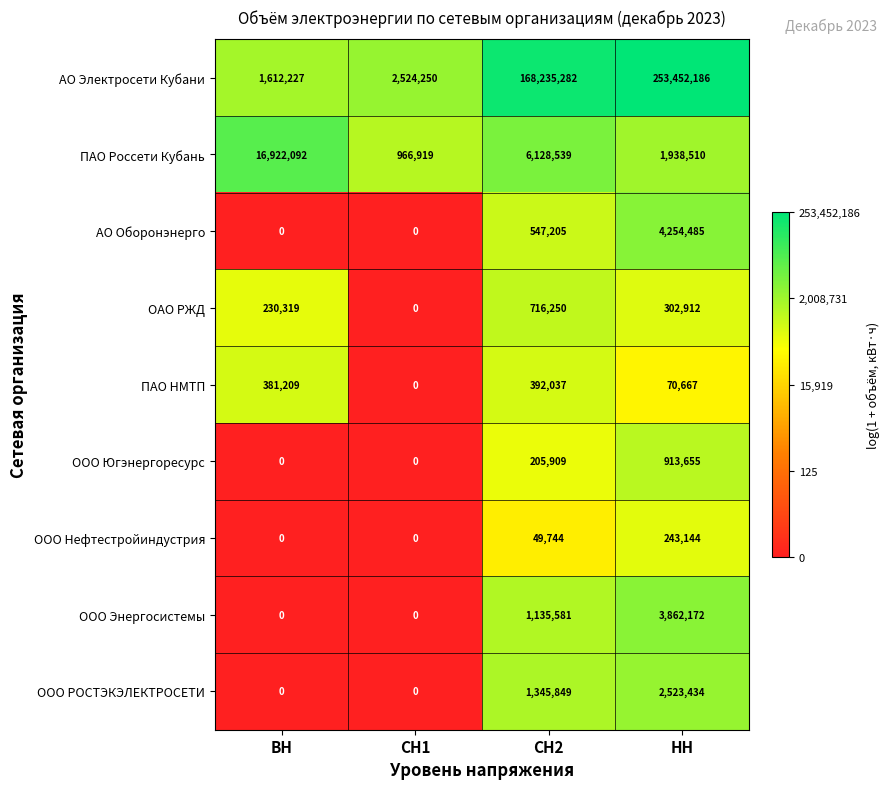

What is the difference between the maximum and minimum values in the ООО Нефтестройиндустрия series?

243144